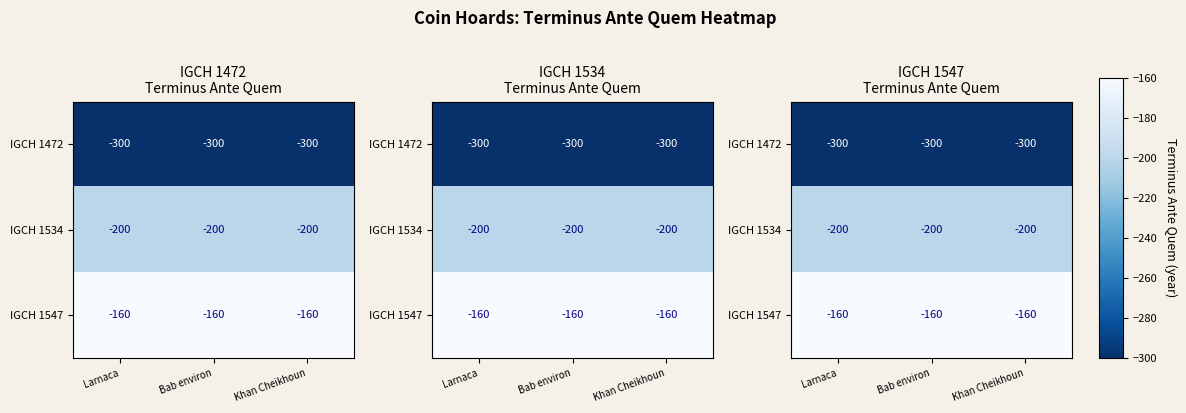

The IGCH 1472 series shows -187 at Khan Cheikhoun. True or false?

False